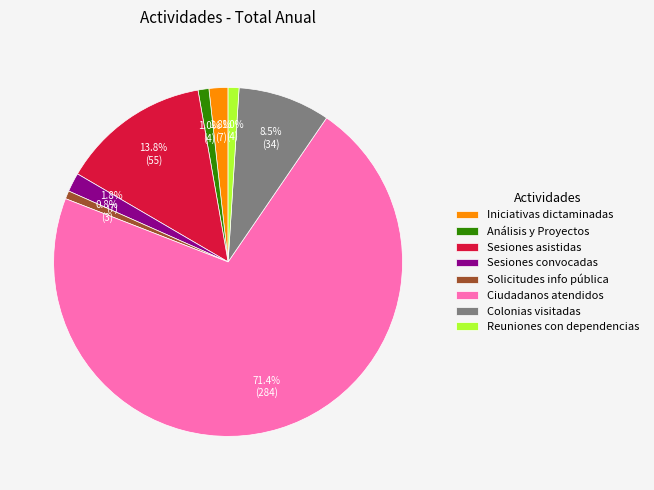

To the nearest percent, what is the average slice percentage?

12%